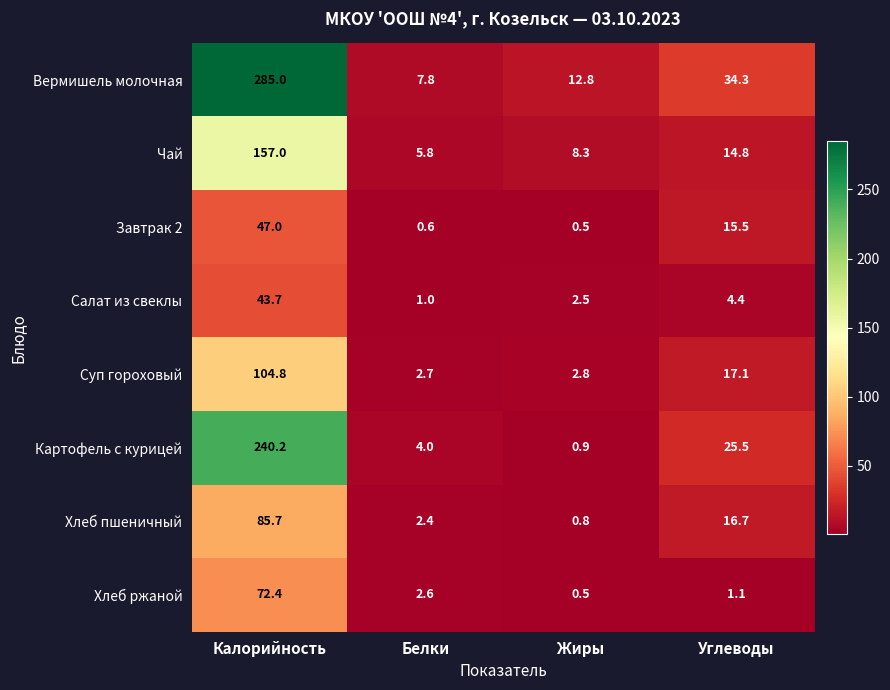

List the series in order of their peak value, lowest first.

Салат из свеклы, Завтрак 2, Хлеб ржаной, Хлеб пшеничный, Суп гороховый, Чай, Картофель с курицей, Вермишель молочная